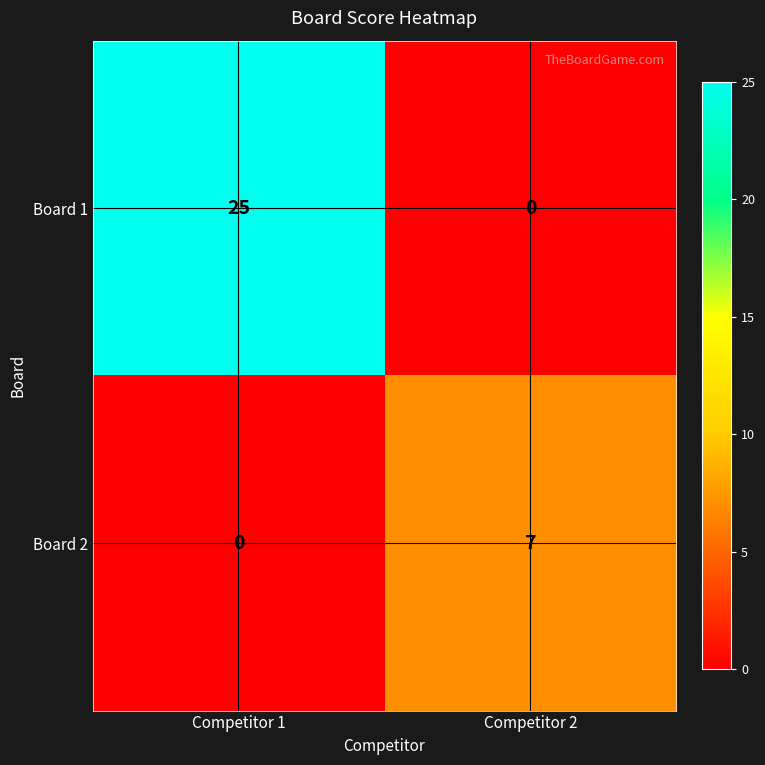

Is it true that Board 2 equals 11 at Competitor 2?

False